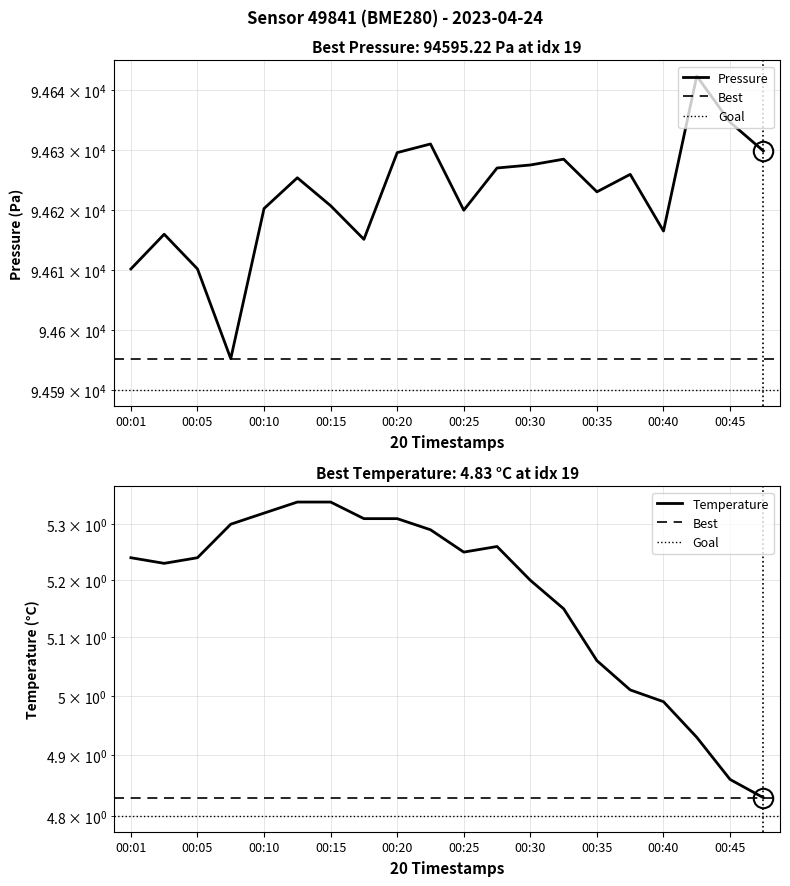

At which category is the sum across all series the highest?

00:42